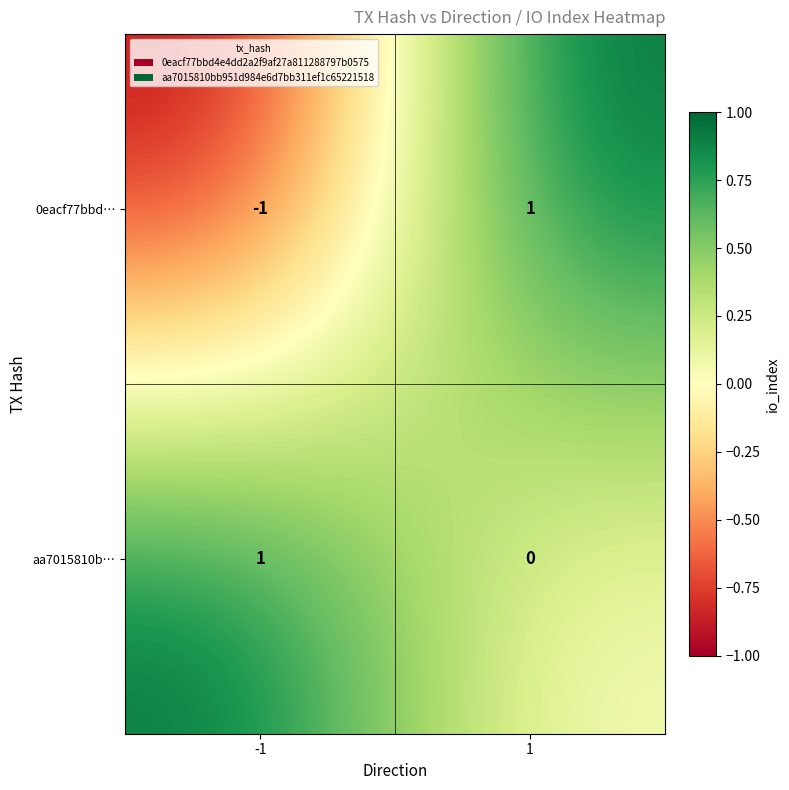

Between -1 and 1, which series saw the biggest shift?

0eacf77bbd…